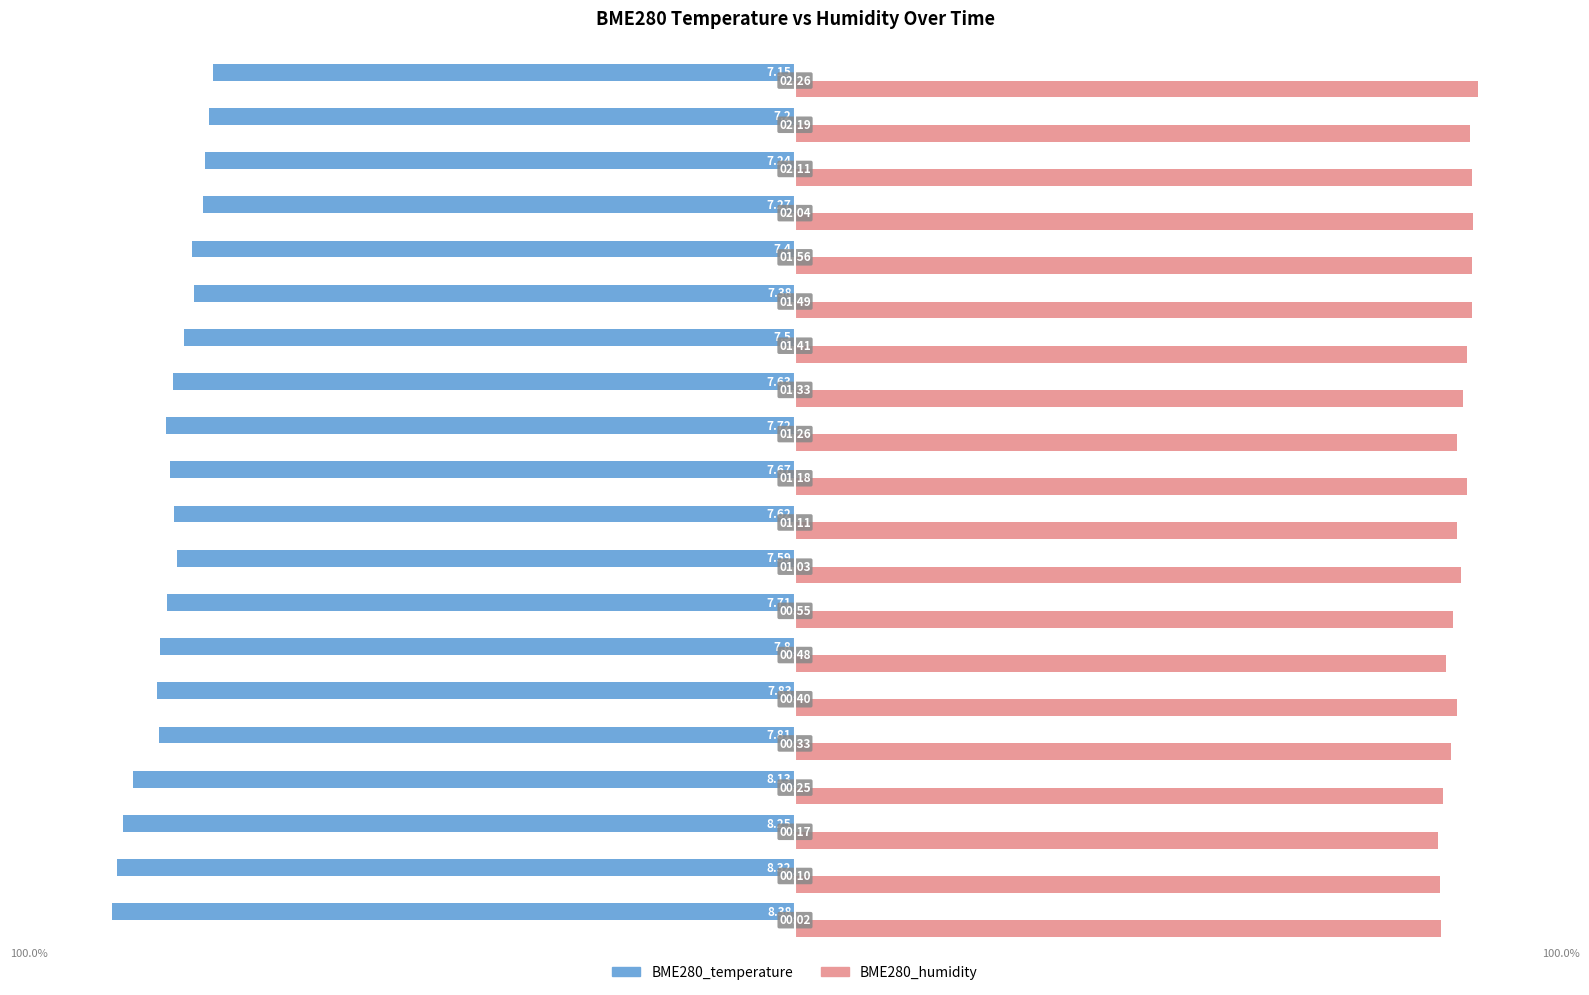

Reading left to right, extract all data points from this chart.

BME280_temperature: -100.0	-99.3	-98.4	-97.0	-93.2	-93.4	-93.1	-92.0	-90.6	-90.9	-91.5	-92.1	-91.1	-89.5	-88.1	-88.3	-86.8	-86.4	-85.9	-85.3
BME280_humidity: 94.7	94.4	94.2	94.9	96.1	96.9	95.4	96.4	97.6	97.0	98.4	97.0	97.8	98.5	99.2	99.2	99.4	99.2	98.9	100.0